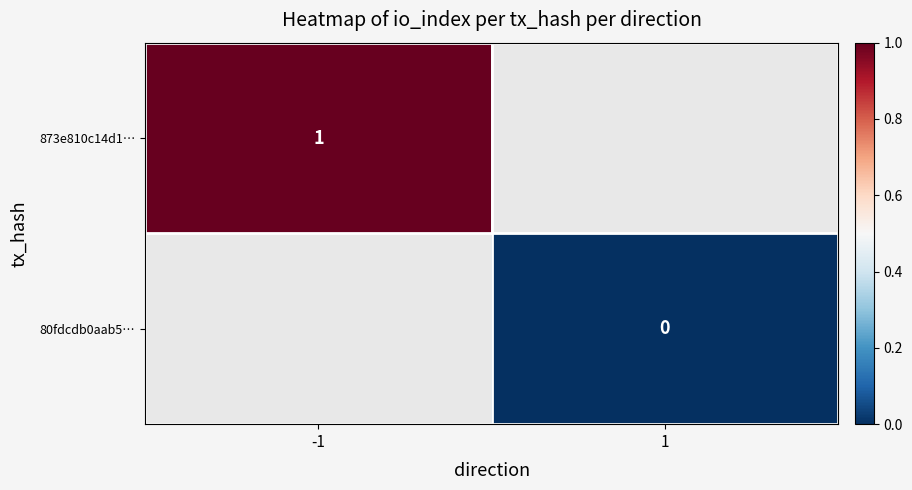

The value of 873e810c14d1… at -1 is 1. True or false?

True